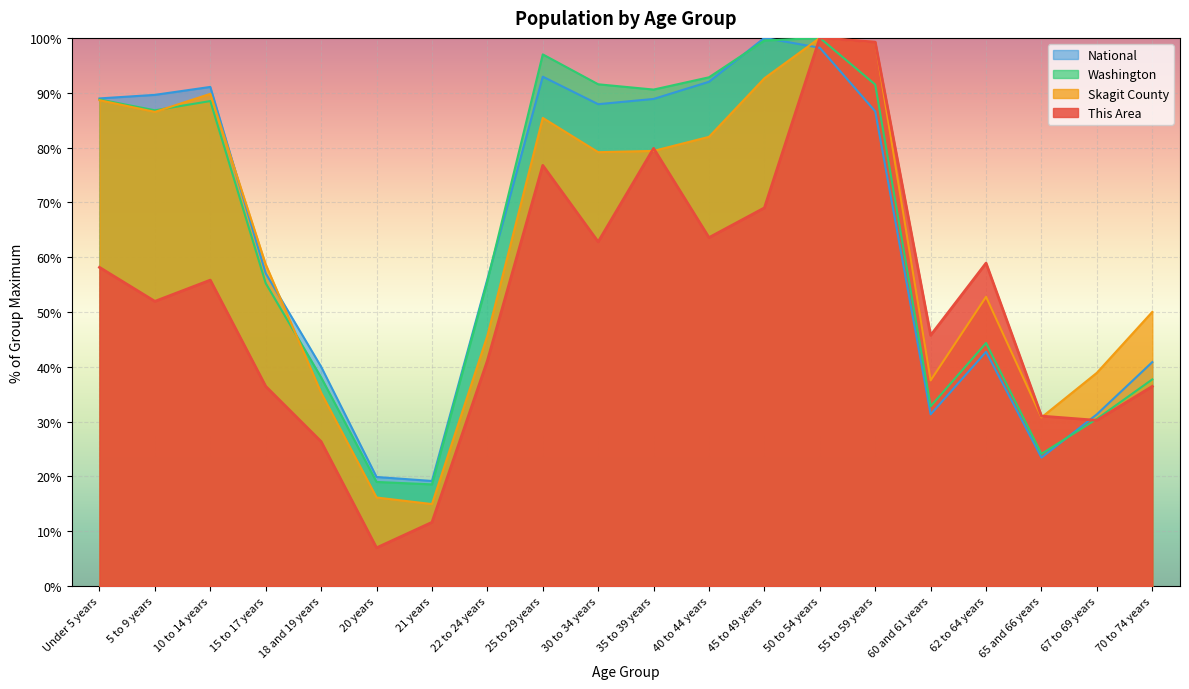

What is the difference between the Washington values at 22 to 24 years and 45 to 49 years?

43.9